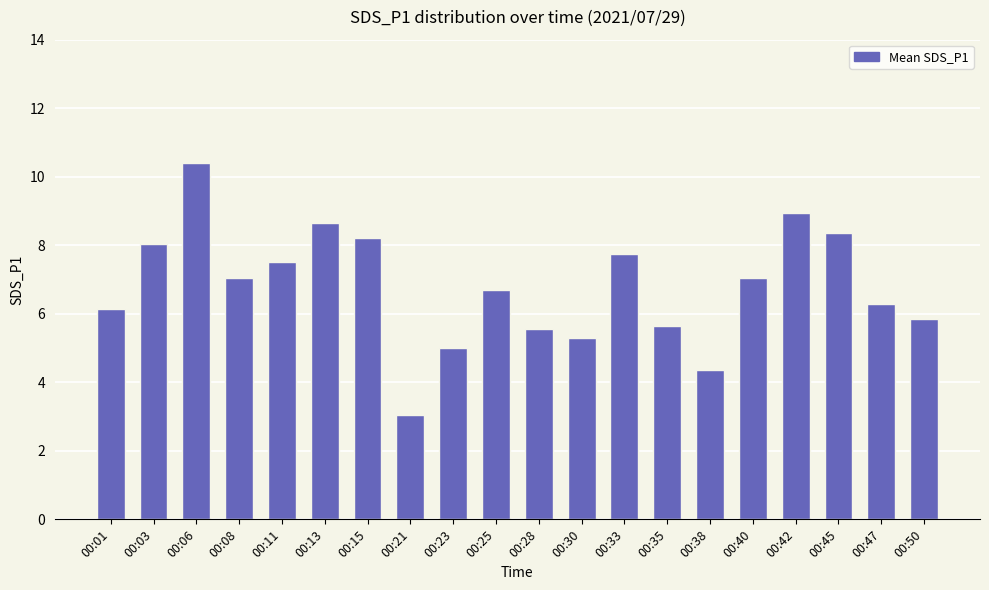

What is the value of the 17th bar from the left?

8.9